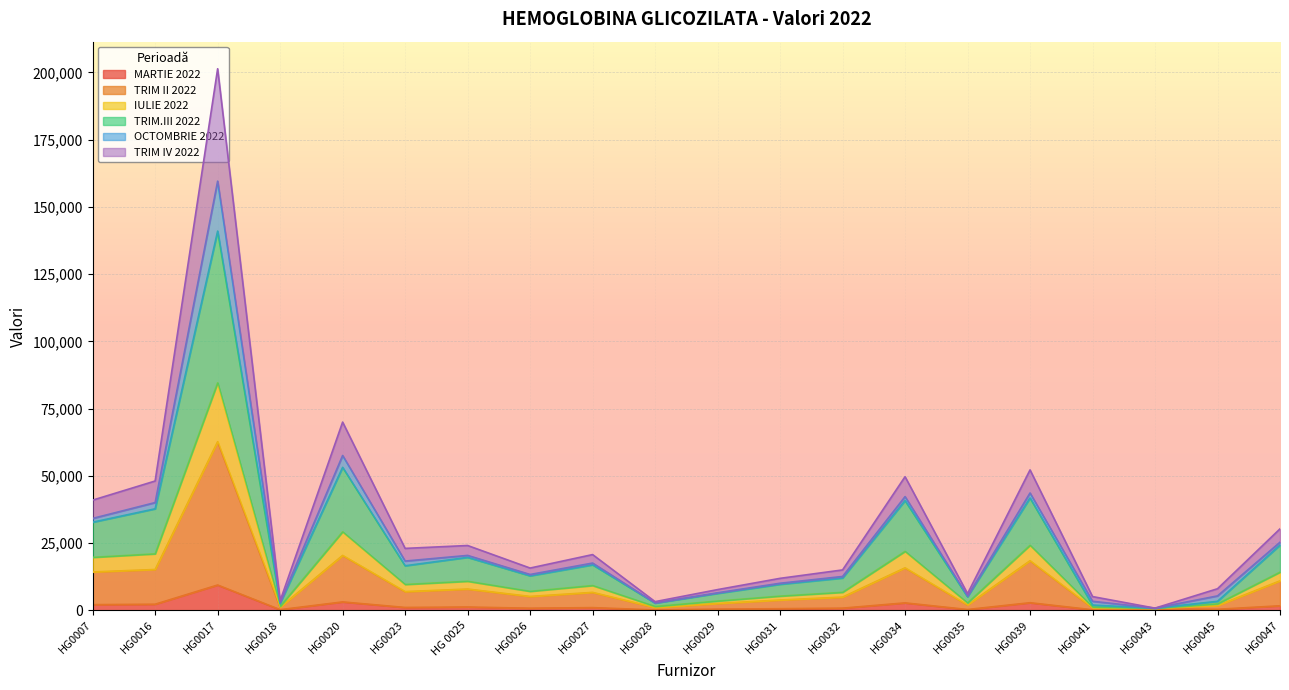

Where is the first local maximum for MARTIE 2022?

HG0017